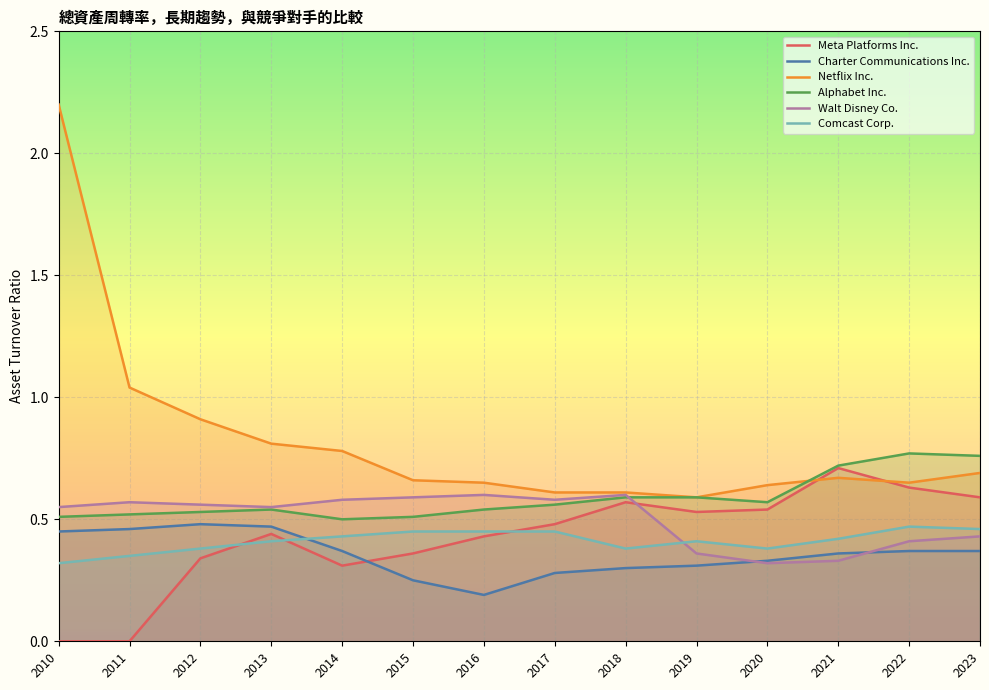

Rank the series at 2021 from lowest to highest value.

Walt Disney Co., Charter Communications Inc., Comcast Corp., Netflix Inc., Meta Platforms Inc., Alphabet Inc.